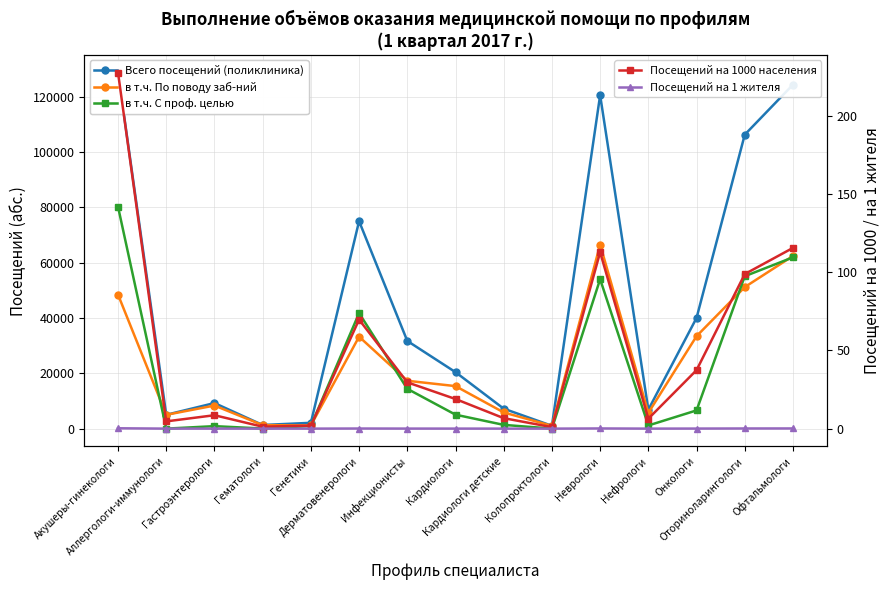

What is the greatest value displayed?

128668.0